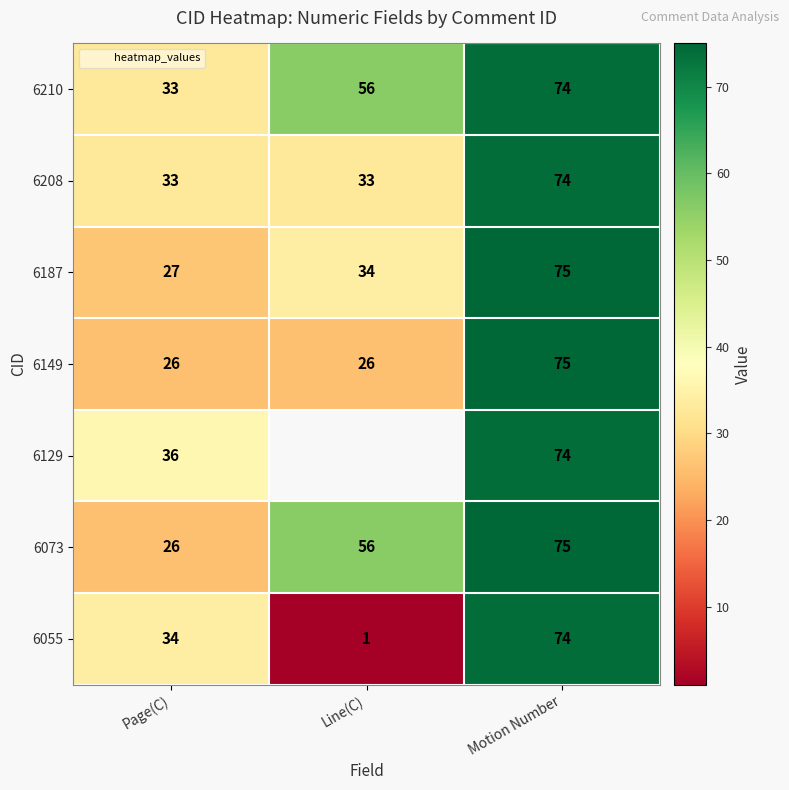

Which series has the largest total across all categories?

6210